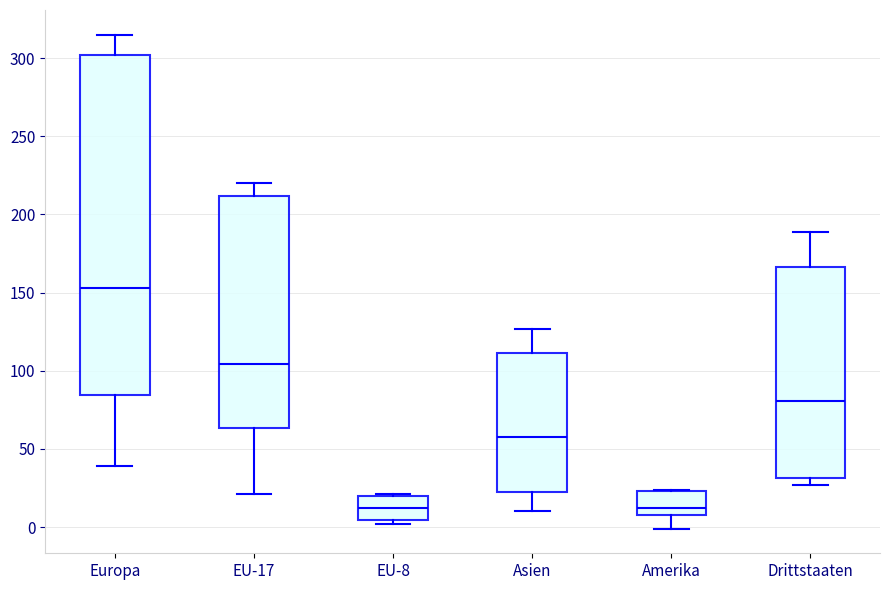

Which box's median line is the highest?

Europa